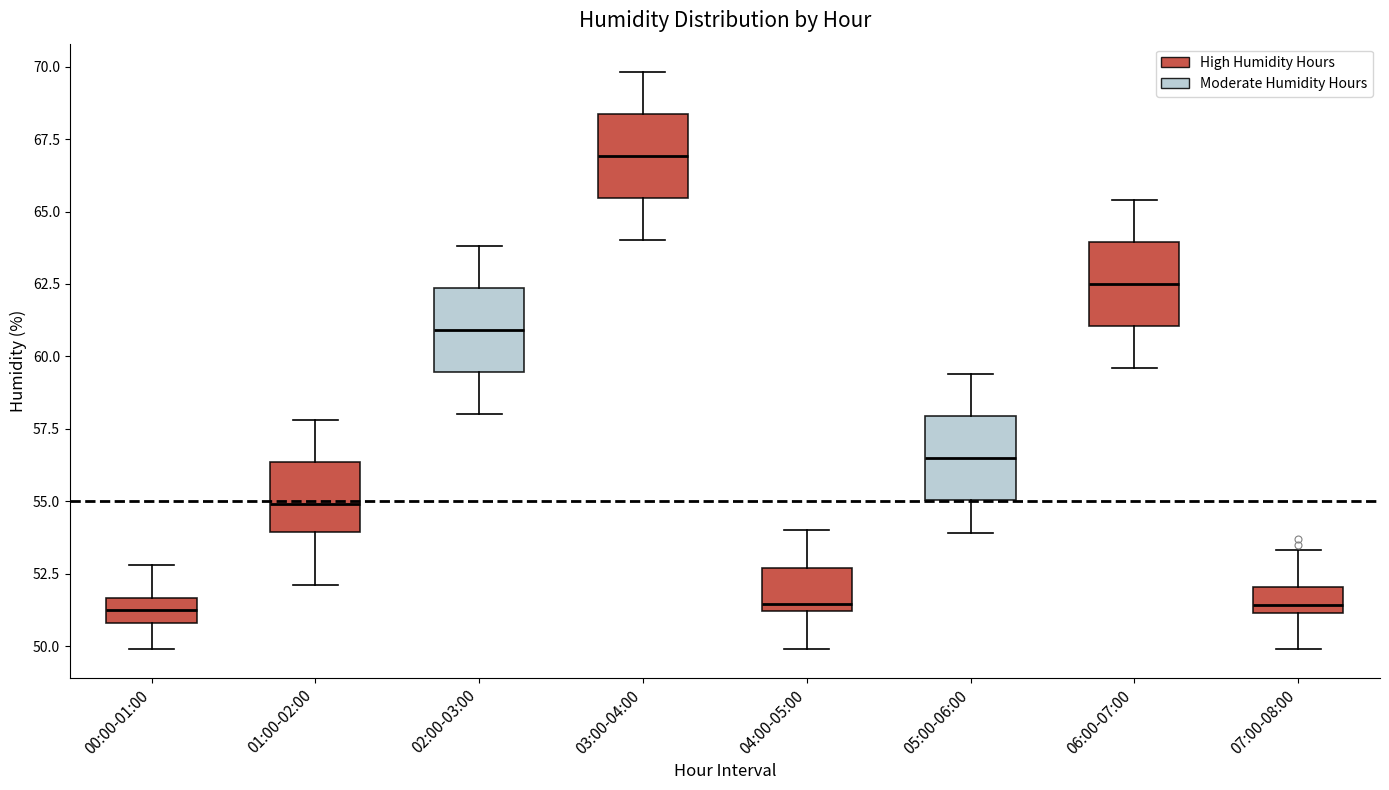

Which box's median line is the highest?

03:00-04:00